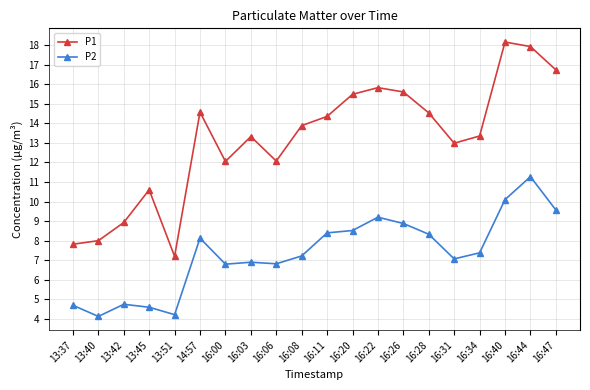

List the series in order of their peak value, highest first.

P1, P2